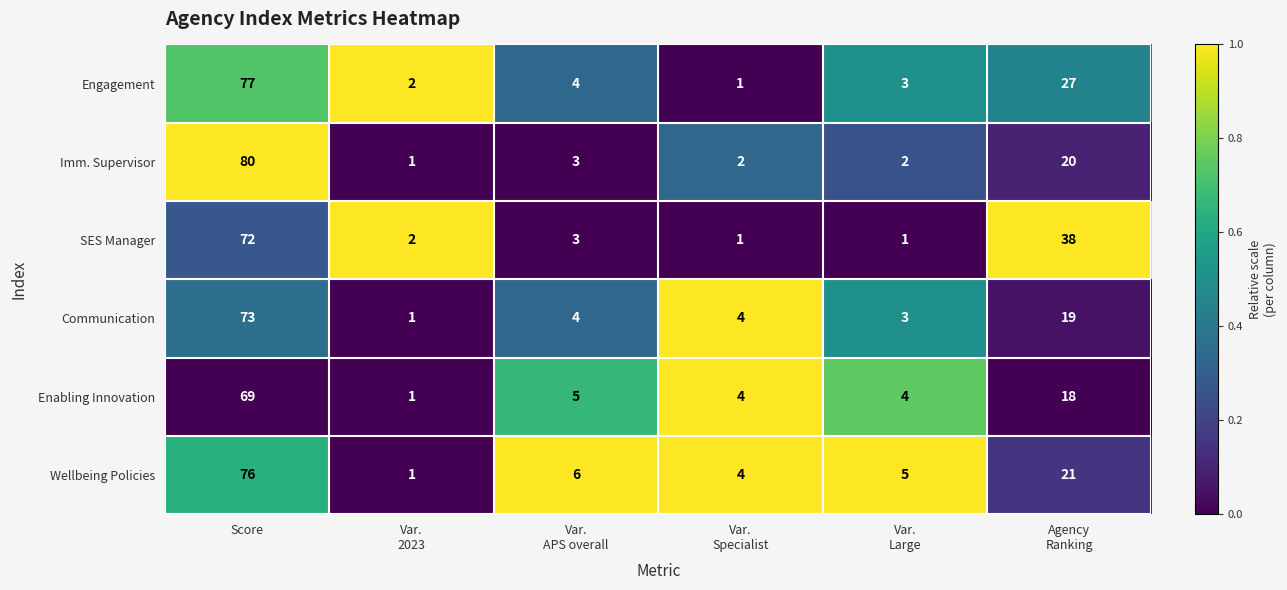

Which series has the largest total across all categories?

SES Manager